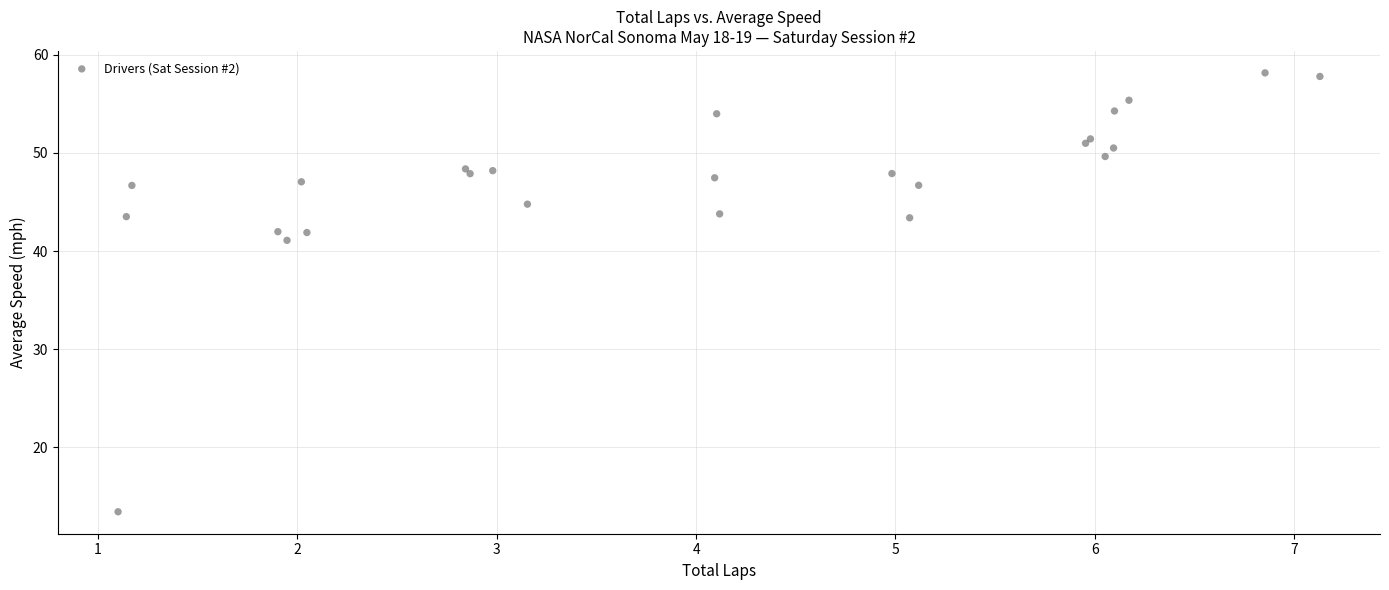

What Y value in the scatter plot is closest to 35?

41.1